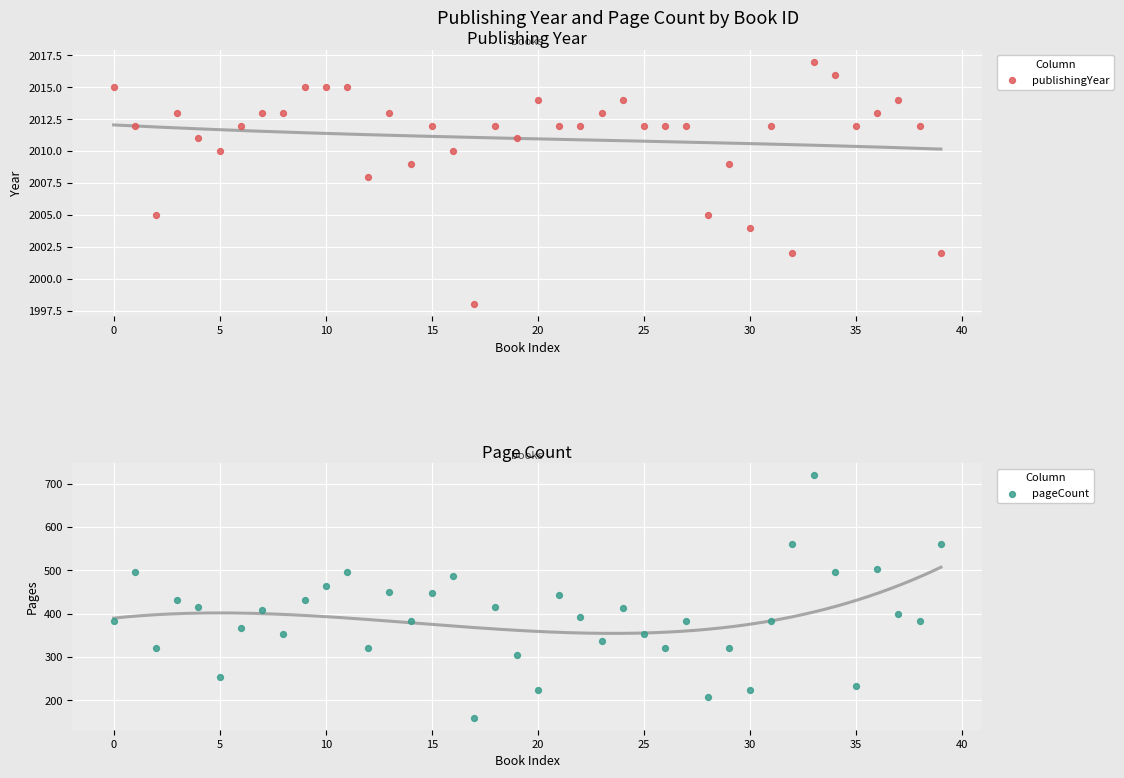

Which series reaches the minimum Y coordinate?

pageCount